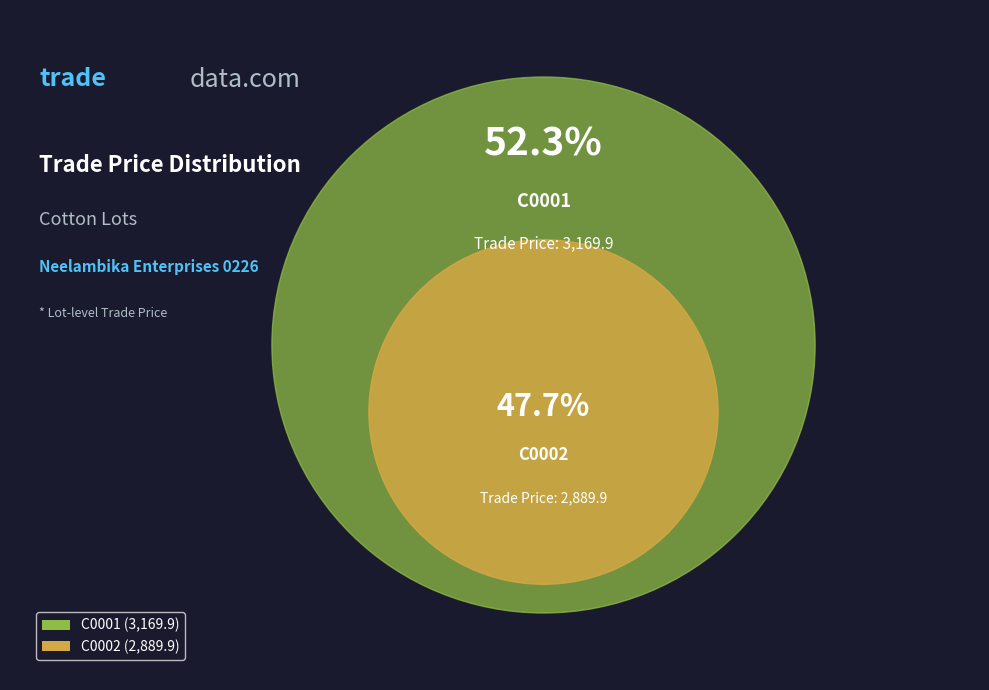

Is C0001 the majority of the pie?

Yes